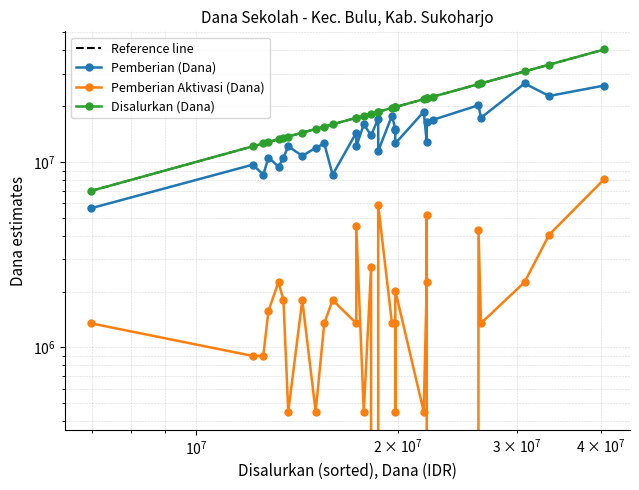

Which series has the largest total across all categories?

Reference line